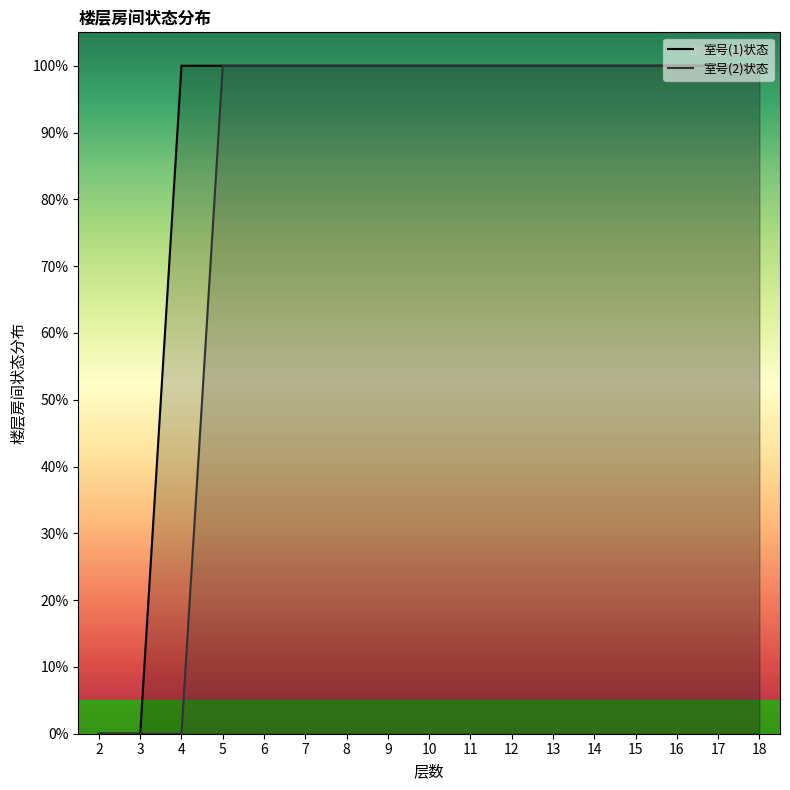

True or false: 室号(2)状态 and 室号(1)状态 cross at least once.

False